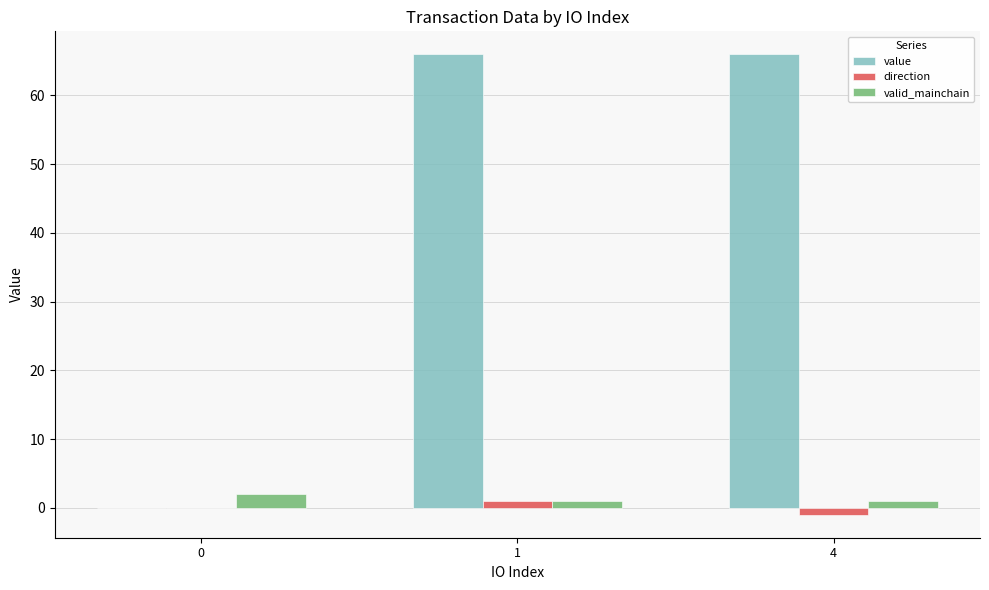

What is the sum of all valid_mainchain values?

4.0